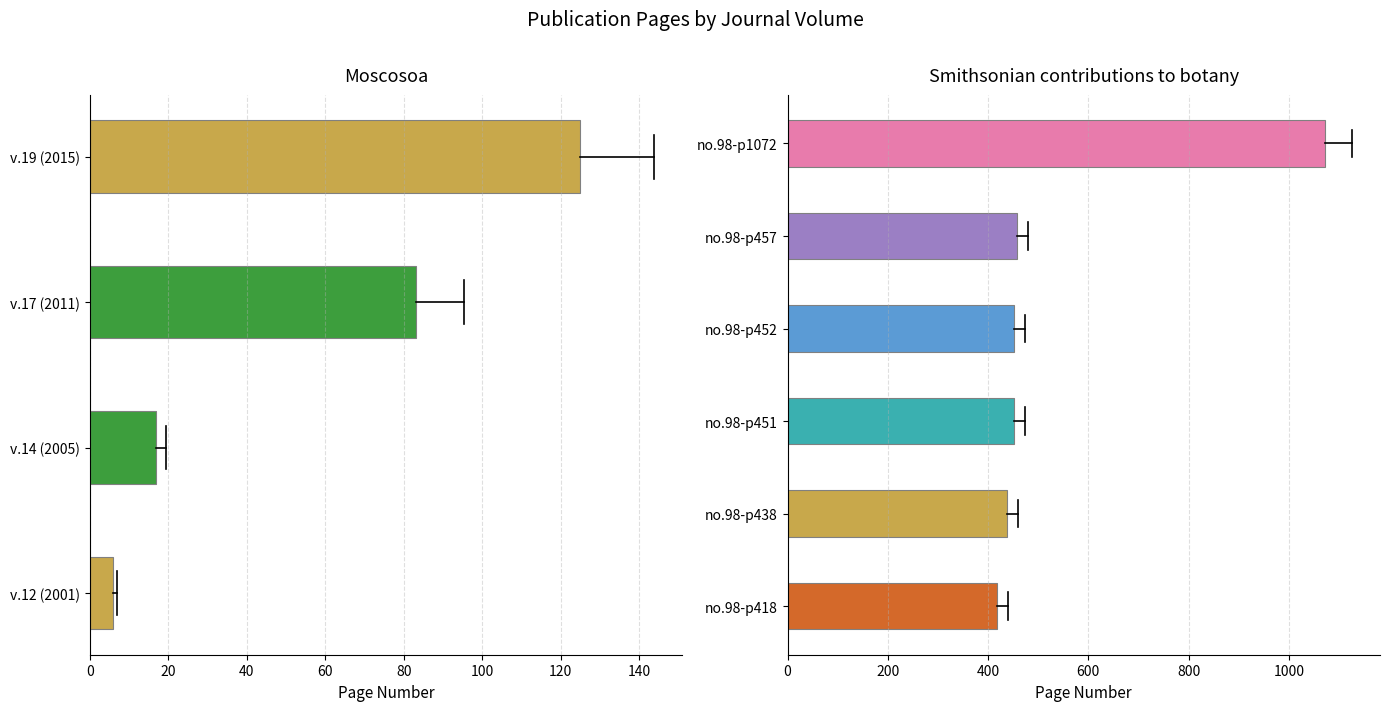

Which label corresponds to the smallest value in the chart?

v.12 (2001)